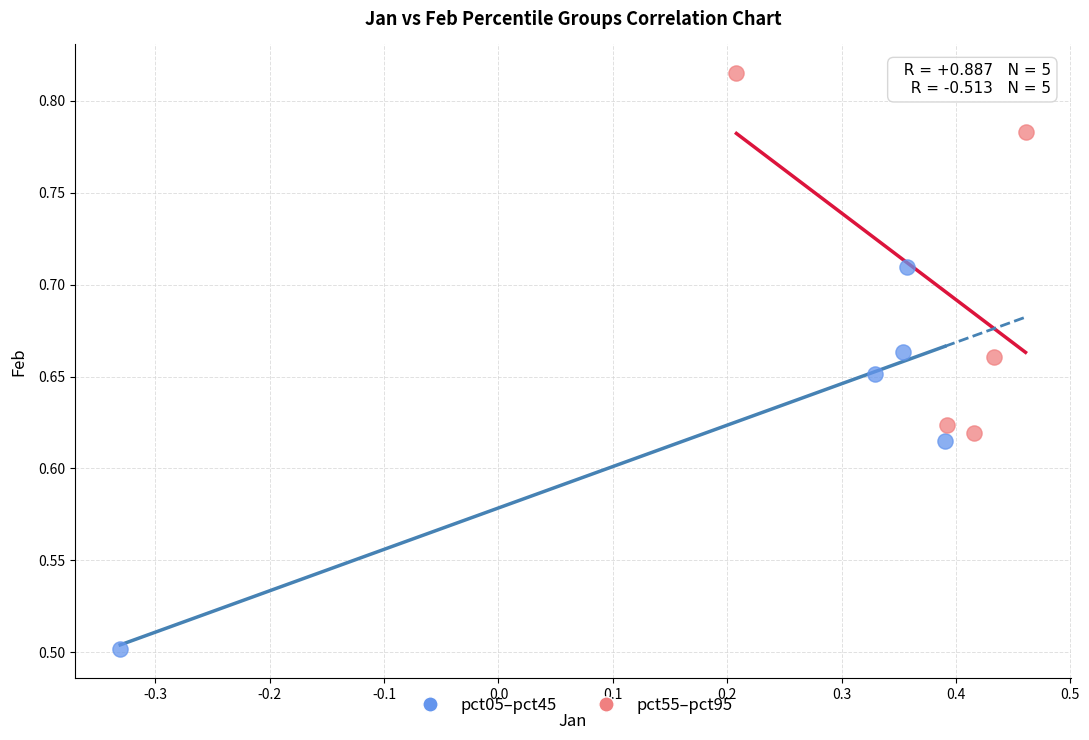

What are all the series names shown in the legend?

pct05–pct45, pct55–pct95